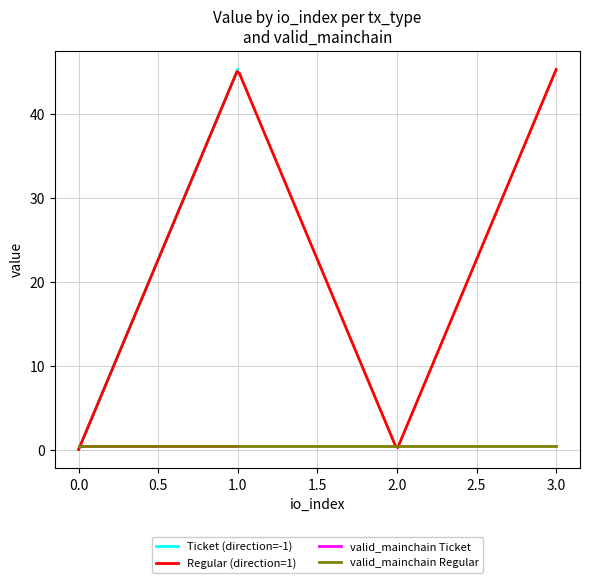

Which series has the largest range (max minus min)?

Ticket (direction=-1)